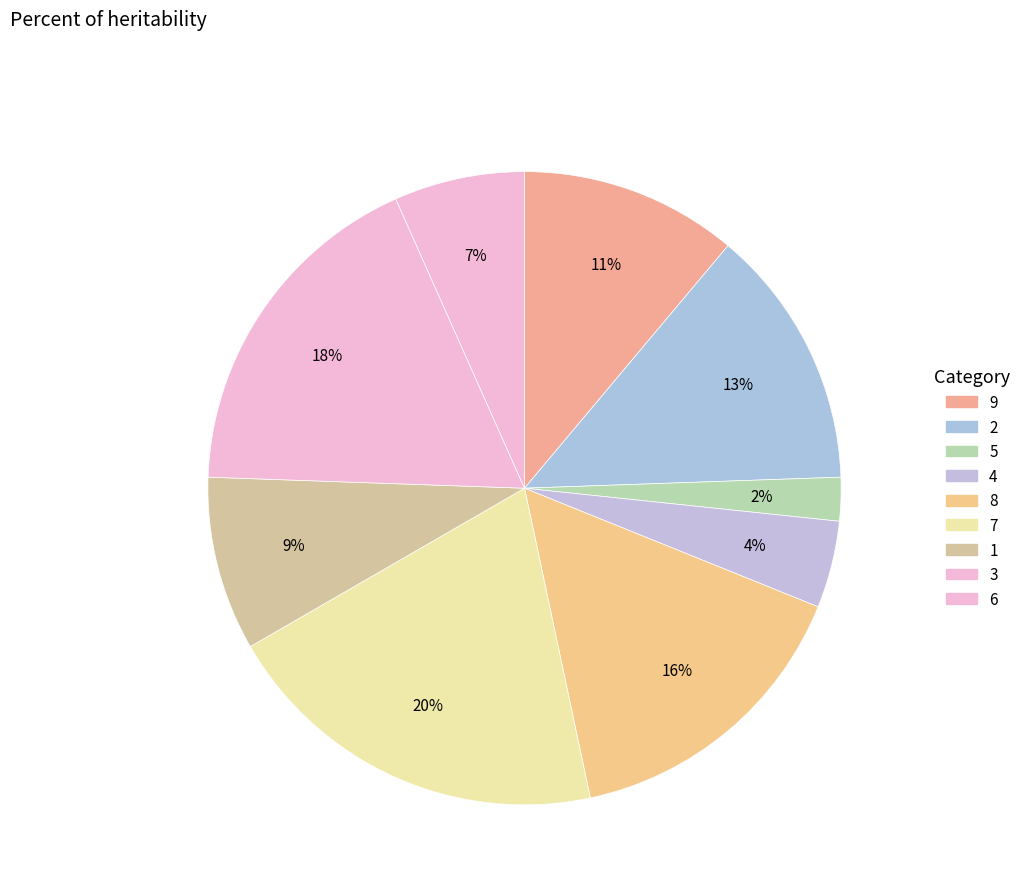

The 3 slice represents 18% of the pie. True or false?

True